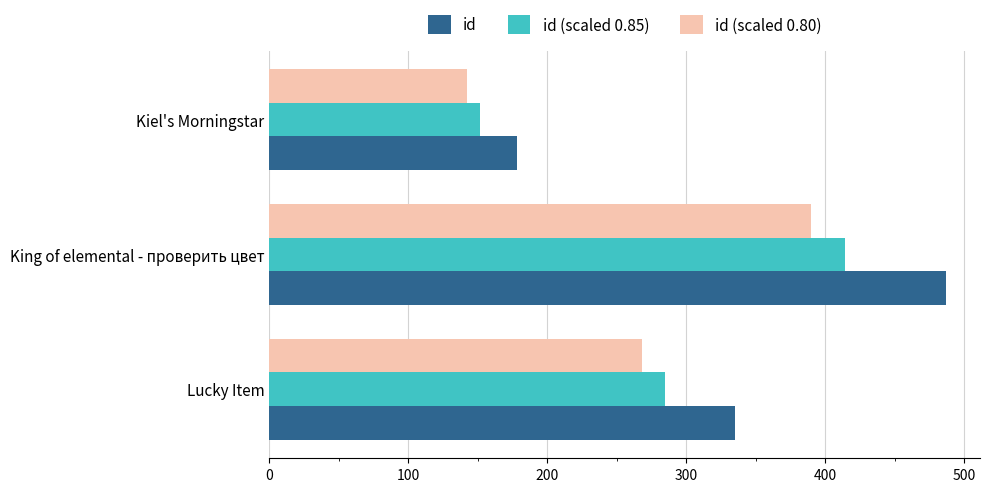

What value does the id series have at King of elemental - проверить цвет?

487.0